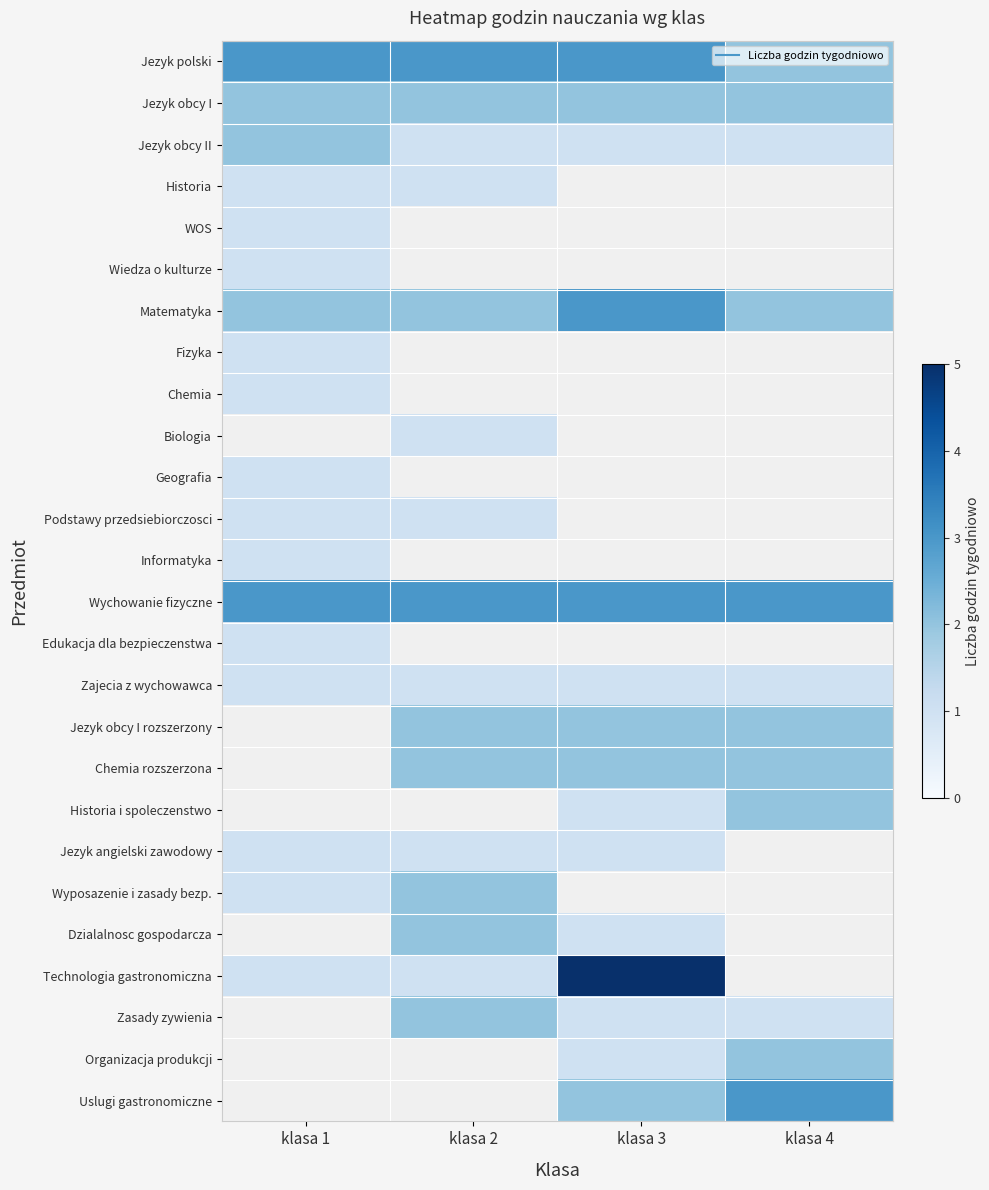

The Historia i spoleczenstwo series shows 0.8 at klasa 4. True or false?

False